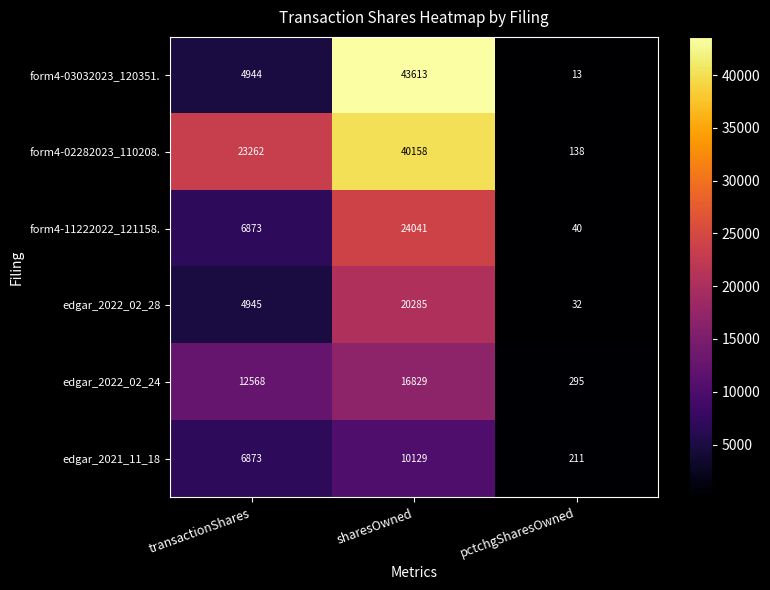

What is the sum of all form4-03032023_120351. values?

48570